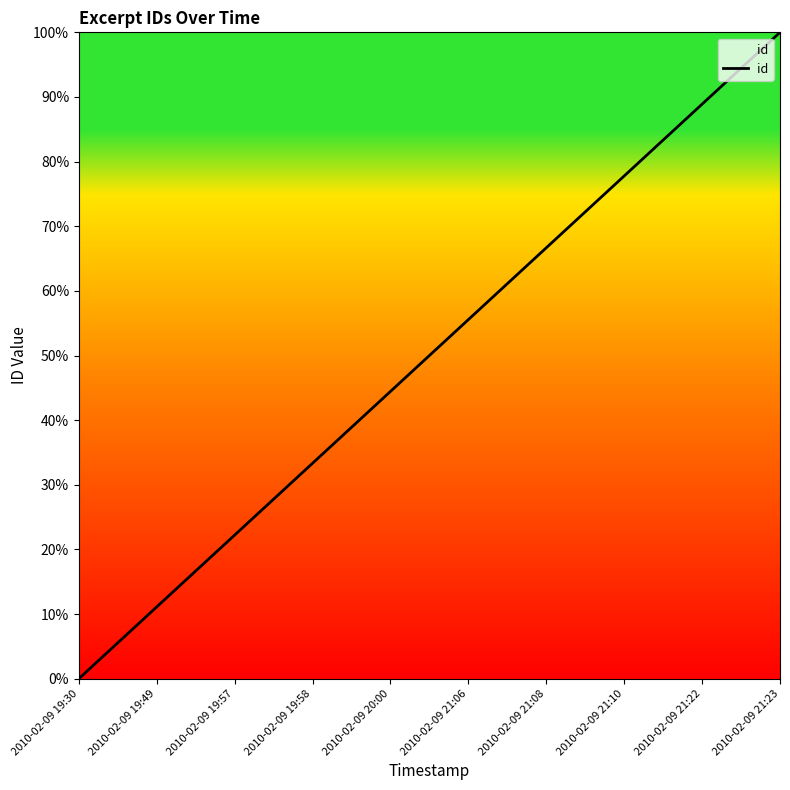

The value at 2010-02-09 21:23 is 144.9. True or false?

False